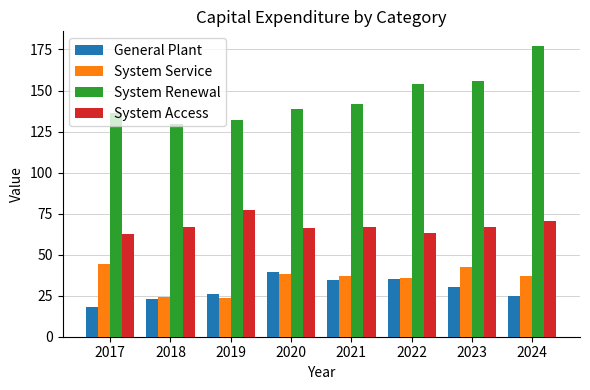

List the labels in order of System Renewal value, largest first.

2024, 2023, 2022, 2021, 2020, 2017, 2019, 2018